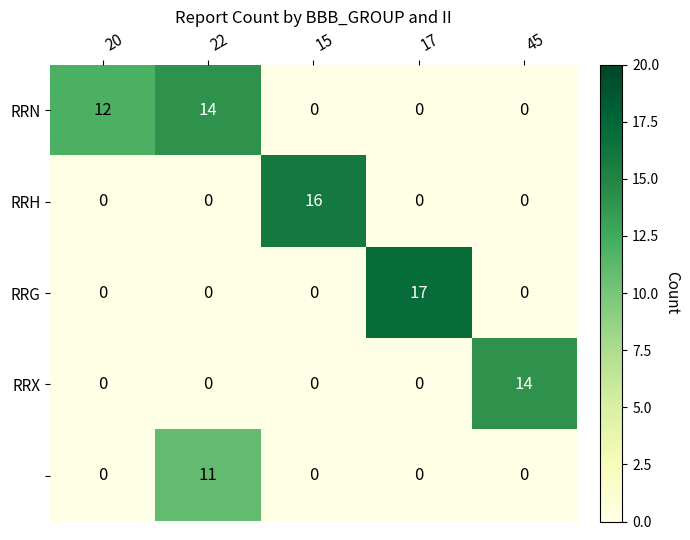

At which category is the sum across all series the highest?

22